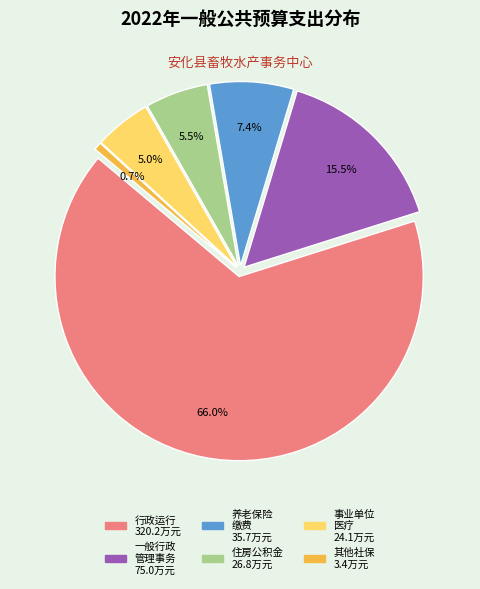

Which category has the biggest portion of the pie?

行政运行